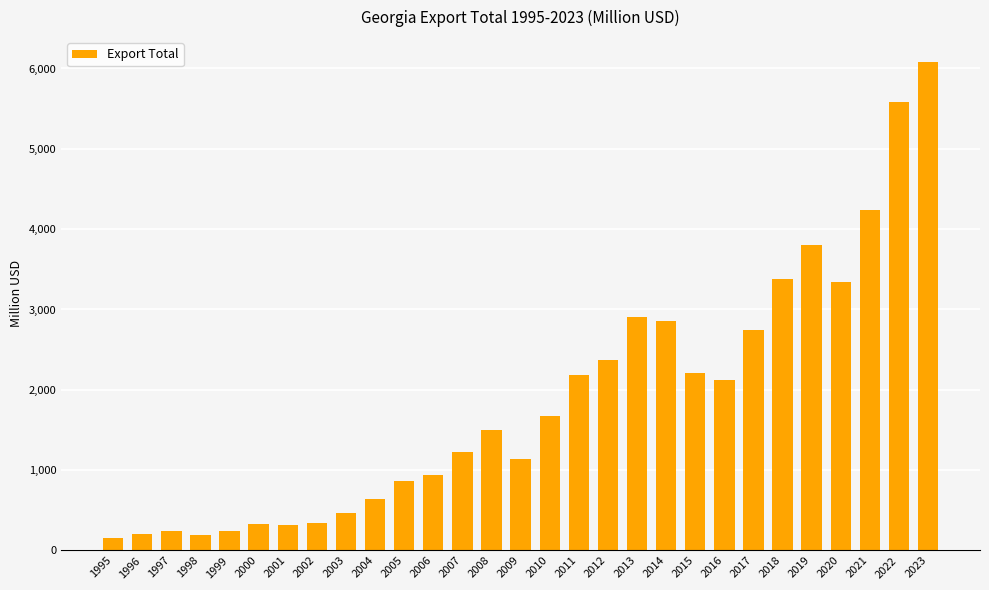

What is the ratio of the value at 2018 to the value at 1996?

16.6